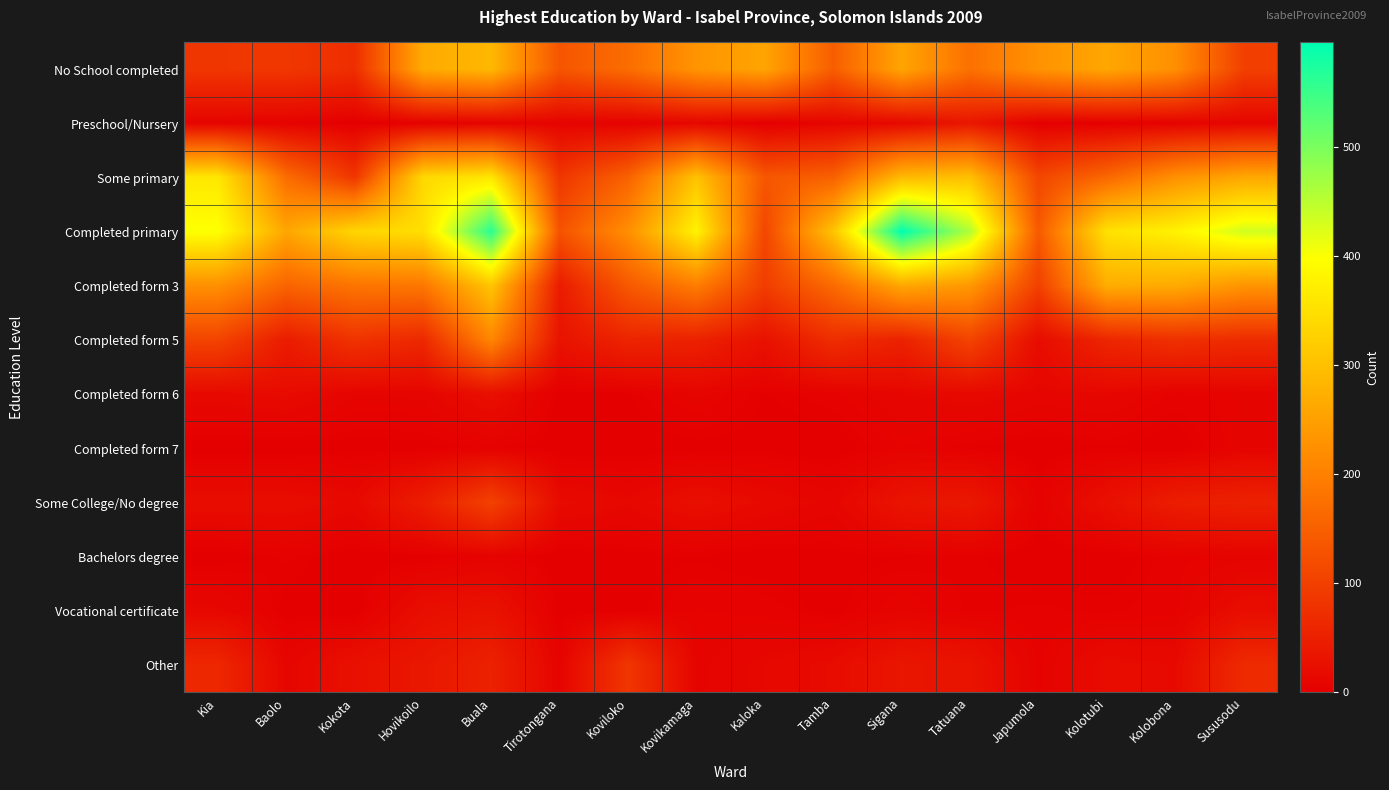

What is the difference between the highest and lowest values at Kia?

400